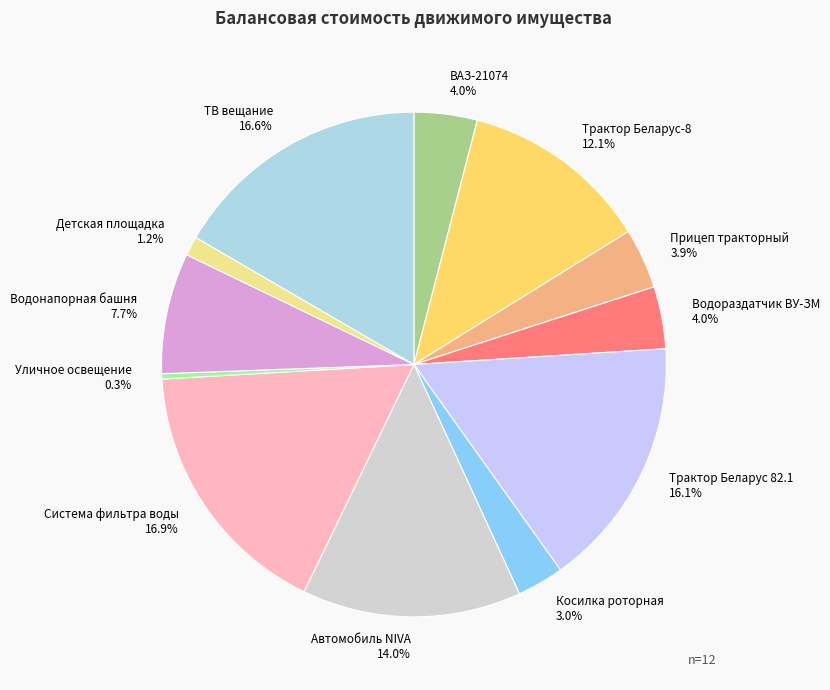

Count the number of slices in the pie.

12